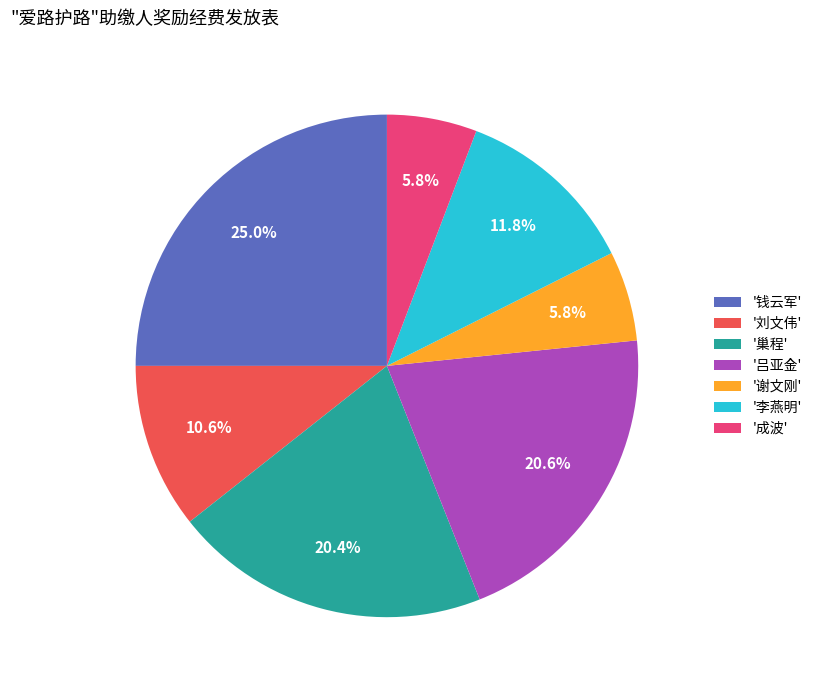

Is there a majority slice in this chart?

No